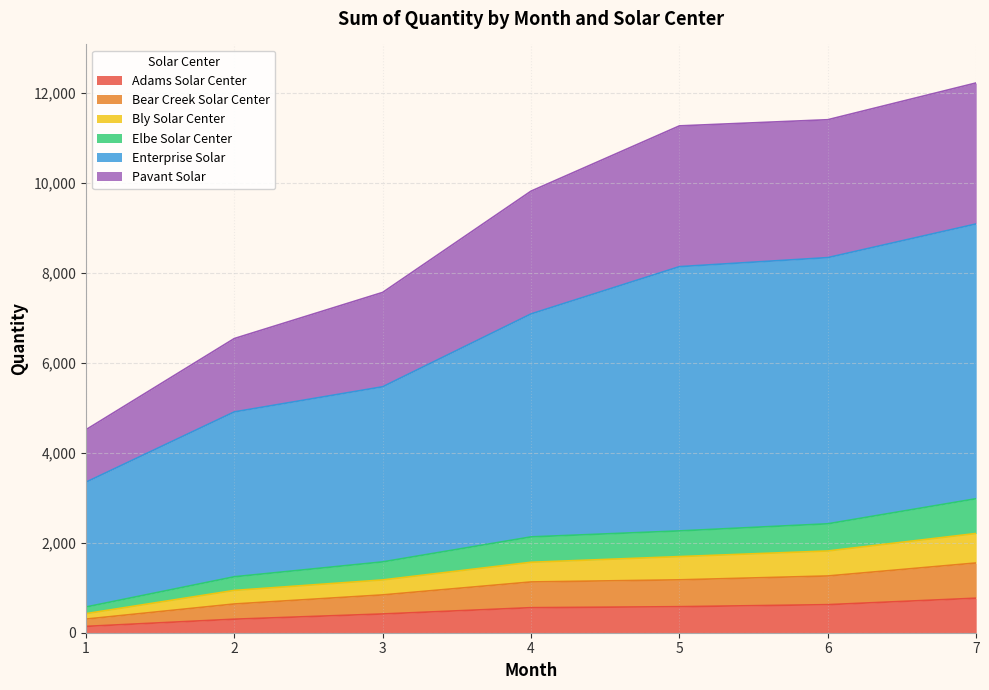

True or false: Enterprise Solar and Bear Creek Solar Center intersect in this chart.

False